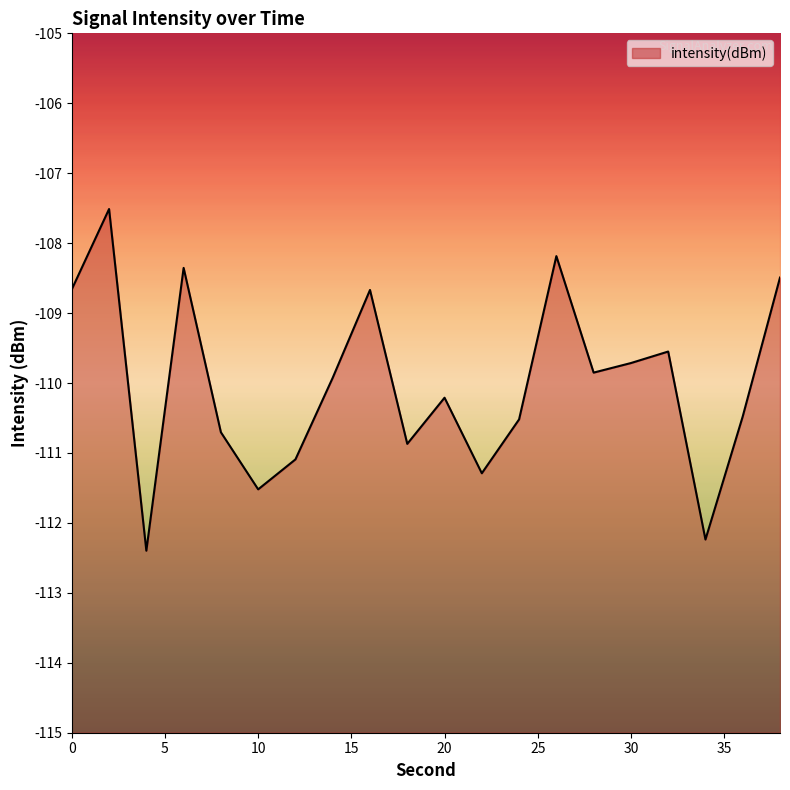

What is the change in value from 30 to 36?

-0.8